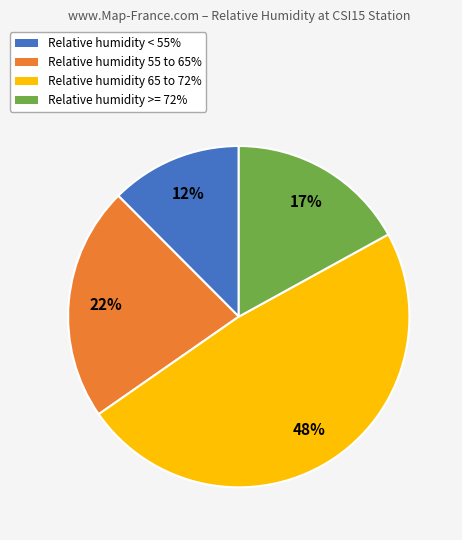

Is there a majority slice in this chart?

No